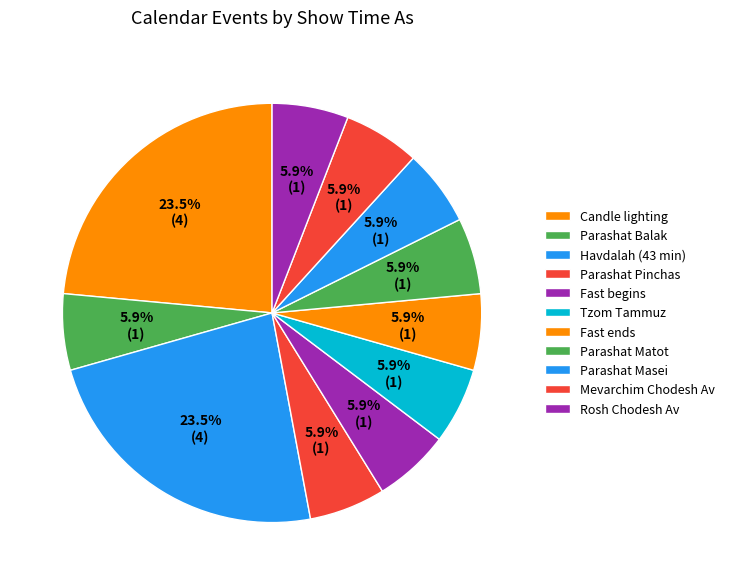

Does any single category account for the majority?

No